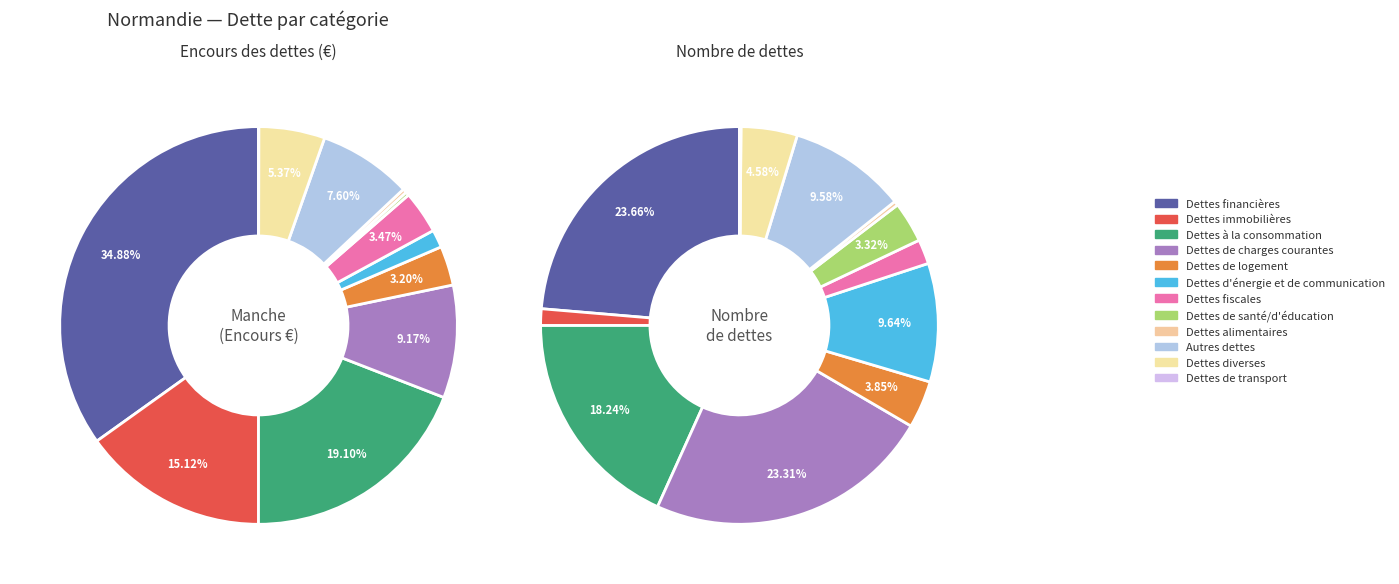

Combined, do values_manche and 7 account for over 50%?

No